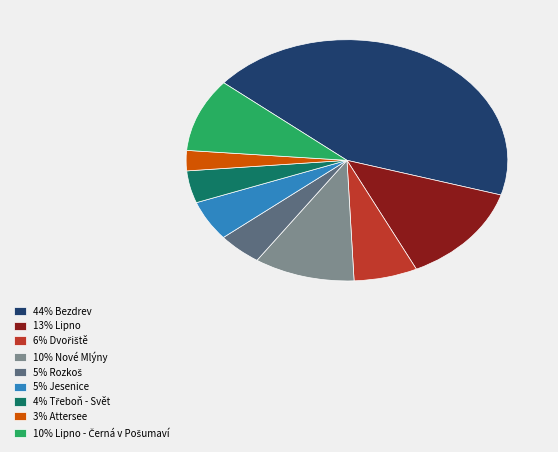

What is the largest slice in the pie chart?

44% Bezdrev